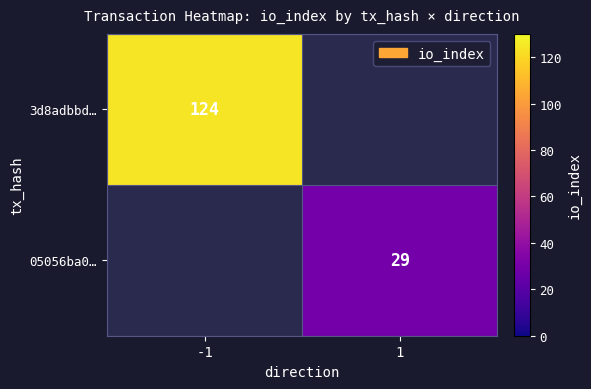

What is the greatest value displayed?

124.0